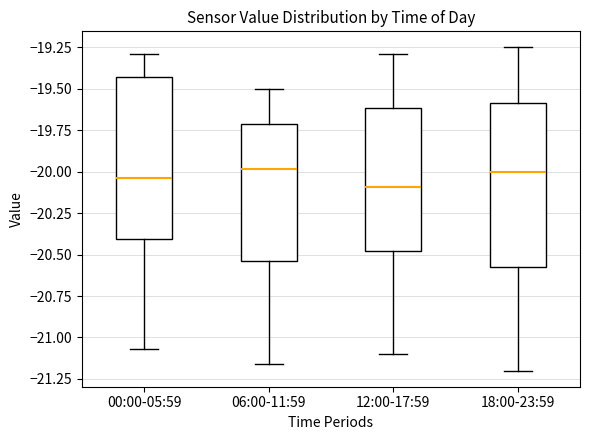

Reading left to right, transcribe this box plot: for each box, give where its median line is, the range the box spans, and where its two whiskers end, as read against the y-axis. The values are not printed on the chart, so give them approximately, as read against the axis.

00:00-05:59: median -20.05, box -20.40 to -19.45, whiskers -21.05 to -19.30
06:00-11:59: median -20.00, box -20.55 to -19.70, whiskers -21.15 to -19.50
12:00-17:59: median -20.10, box -20.50 to -19.60, whiskers -21.10 to -19.30
18:00-23:59: median -20.00, box -20.55 to -19.60, whiskers -21.20 to -19.25